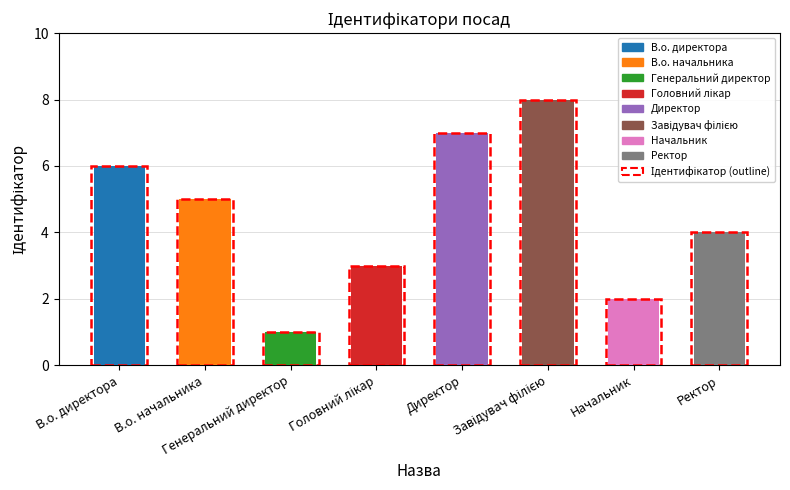

What is the label of the 6th bar from the left?

Завідувач філією